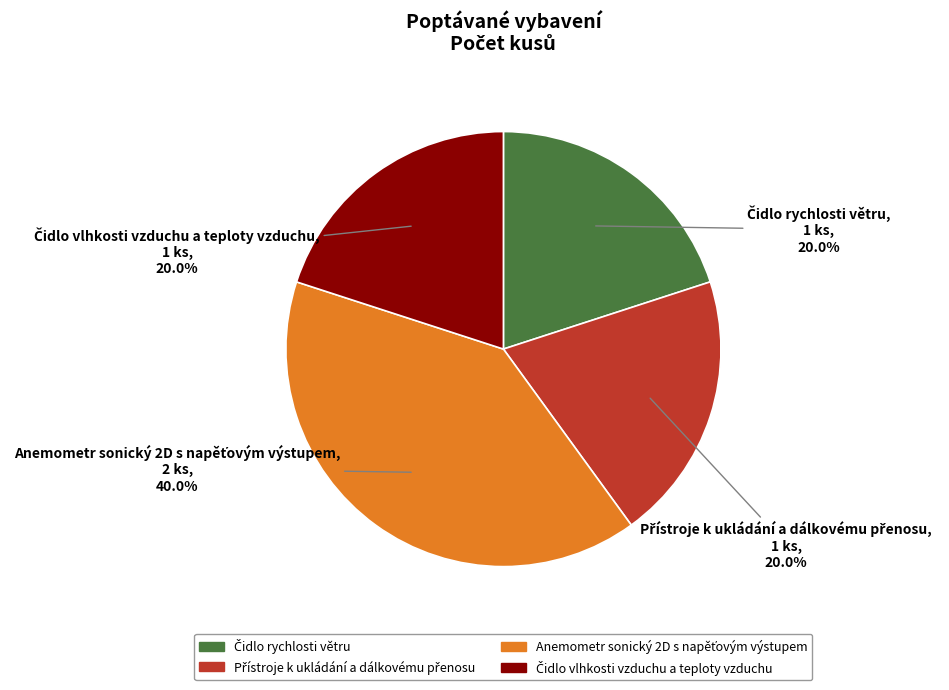

Is there a majority slice in this chart?

No